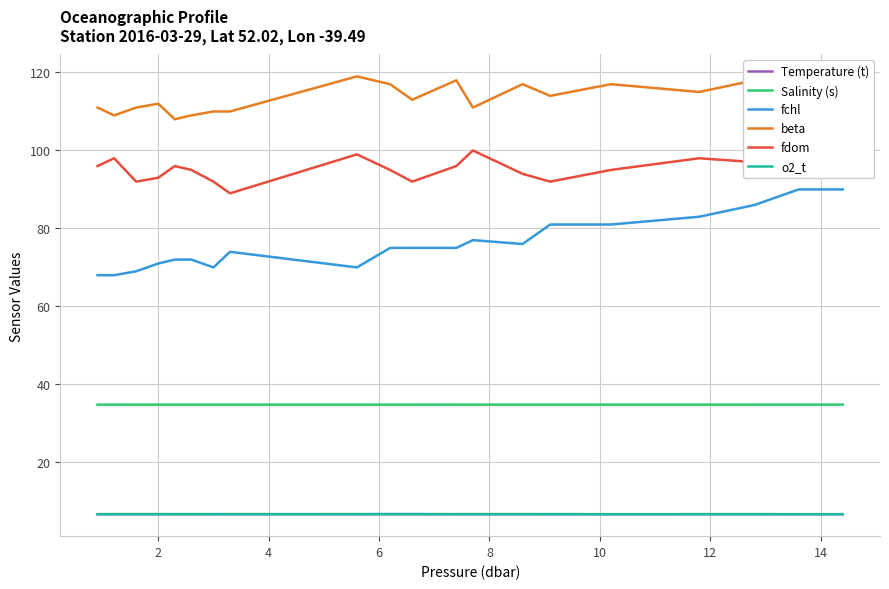

Reading left to right, list all the values displayed in this chart.

Temperature (t): 6.7	6.7	6.7	6.7	6.7	6.7	6.7	6.7	6.7	6.7	6.7	6.7	6.7	6.7	6.7	6.7	6.7	6.7	6.7	6.7
Salinity (s): 34.8	34.8	34.8	34.8	34.8	34.8	34.8	34.8	34.8	34.8	34.8	34.8	34.8	34.8	34.8	34.8	34.8	34.8	34.8	34.8
fchl: 68.0	68.0	69.0	71.0	72.0	72.0	70.0	74.0	70.0	75.0	75.0	75.0	77.0	76.0	81.0	81.0	83.0	86.0	90.0	90.0
beta: 111.0	109.0	111.0	112.0	108.0	109.0	110.0	110.0	119.0	117.0	113.0	118.0	111.0	117.0	114.0	117.0	115.0	118.0	111.0	114.0
fdom: 96.0	98.0	92.0	93.0	96.0	95.0	92.0	89.0	99.0	95.0	92.0	96.0	100.0	94.0	92.0	95.0	98.0	97.0	94.0	94.0
o2_t: 6.7	6.7	6.7	6.7	6.7	6.7	6.7	6.7	6.7	6.7	6.7	6.7	6.7	6.7	6.7	6.7	6.7	6.7	6.7	6.7